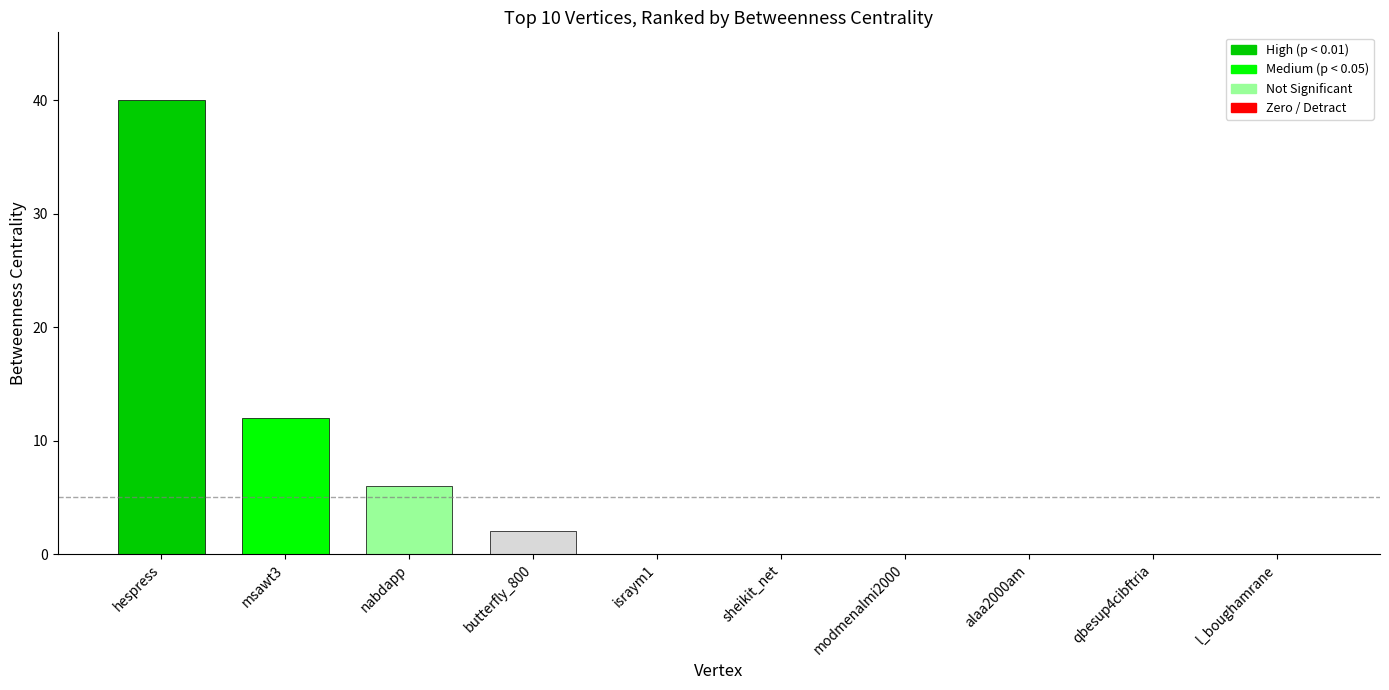

Reading left to right, what are all the values shown in this chart?

40	12	6	2	0	0	0	0	0	0